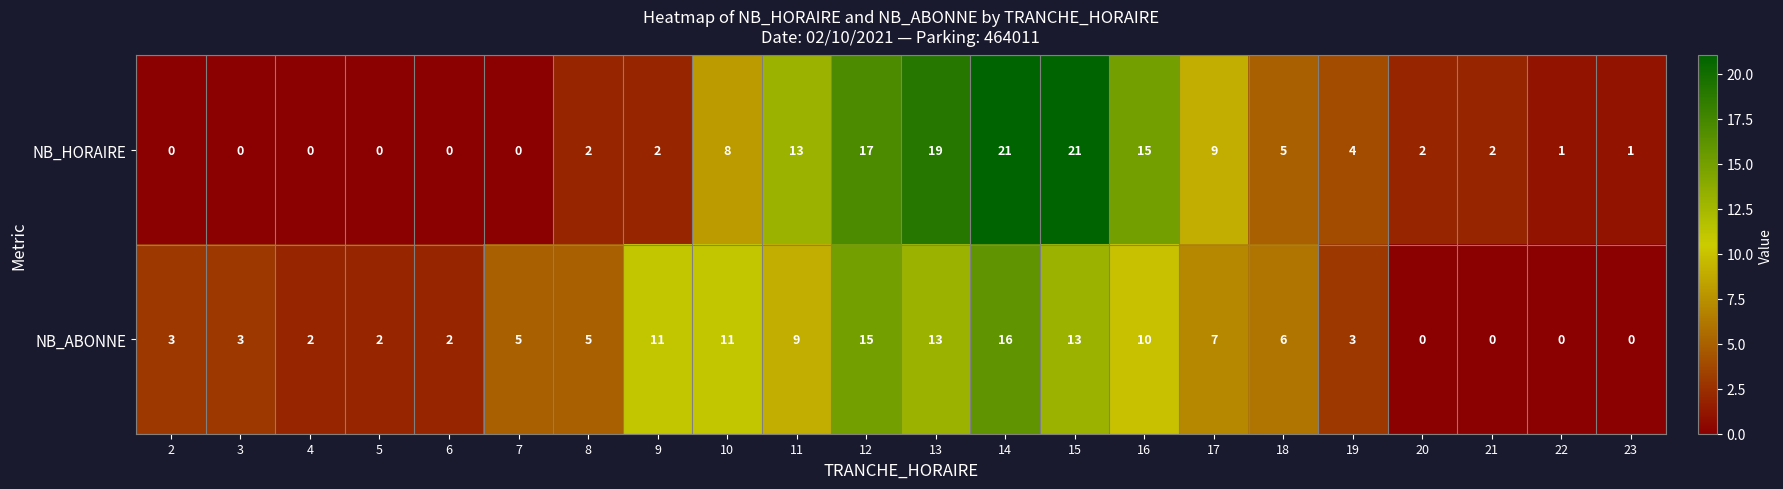

The NB_ABONNE series shows -7 at 22. True or false?

False